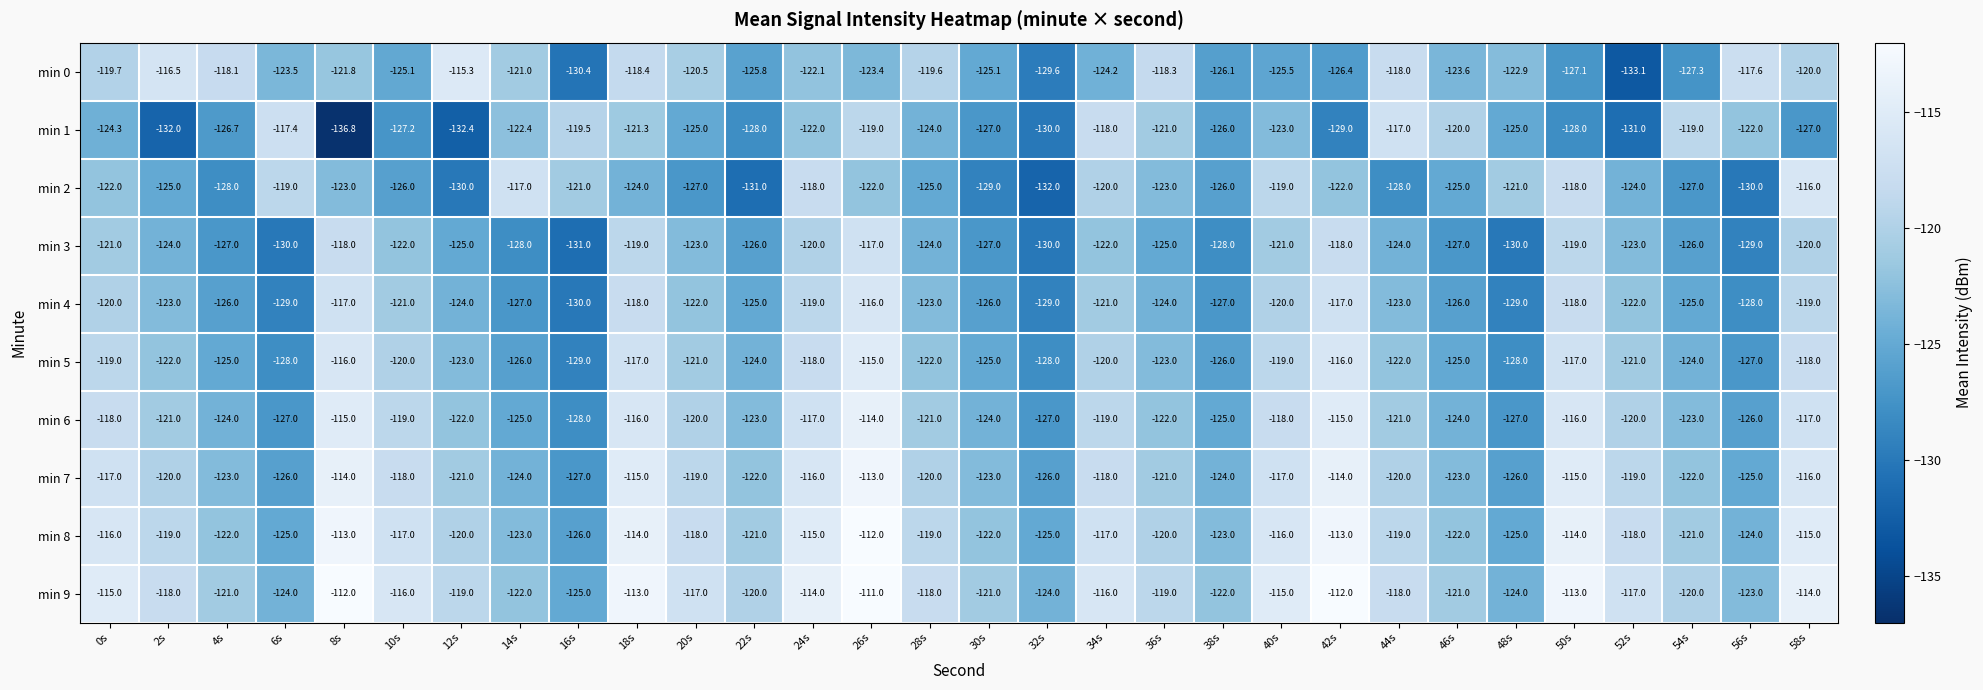

At which category does the chart reach its minimum across all series?

8s